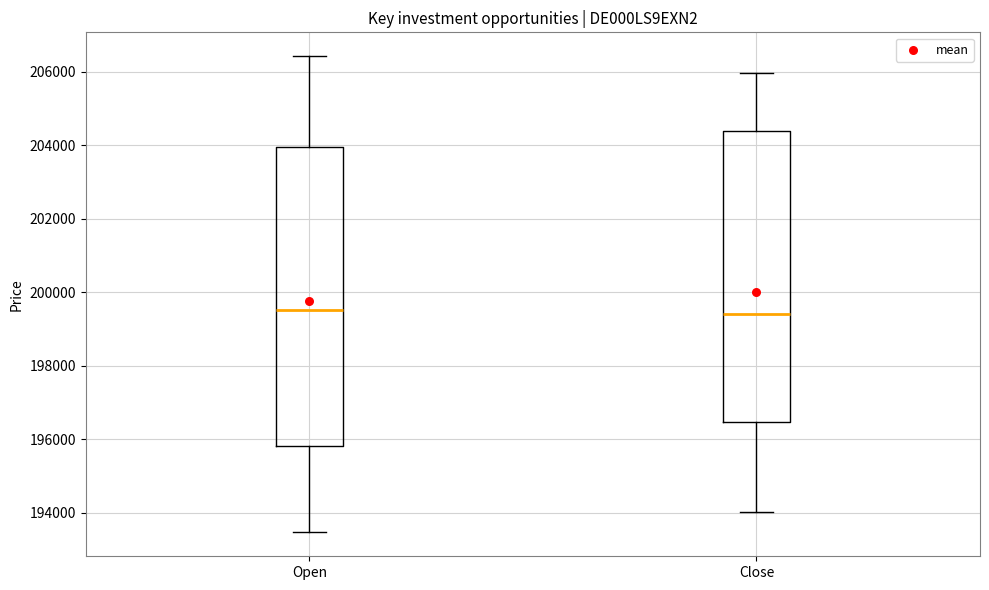

Reading left to right, read every box against the y-axis: the position of its median line, the range the box covers, and the ends of its whiskers. The values are not printed on the chart, so give them approximately, as read against the axis.

Open: median 199600, box 195800 to 204000, whiskers 193400 to 206400
Close: median 199400, box 196400 to 204400, whiskers 194000 to 206000